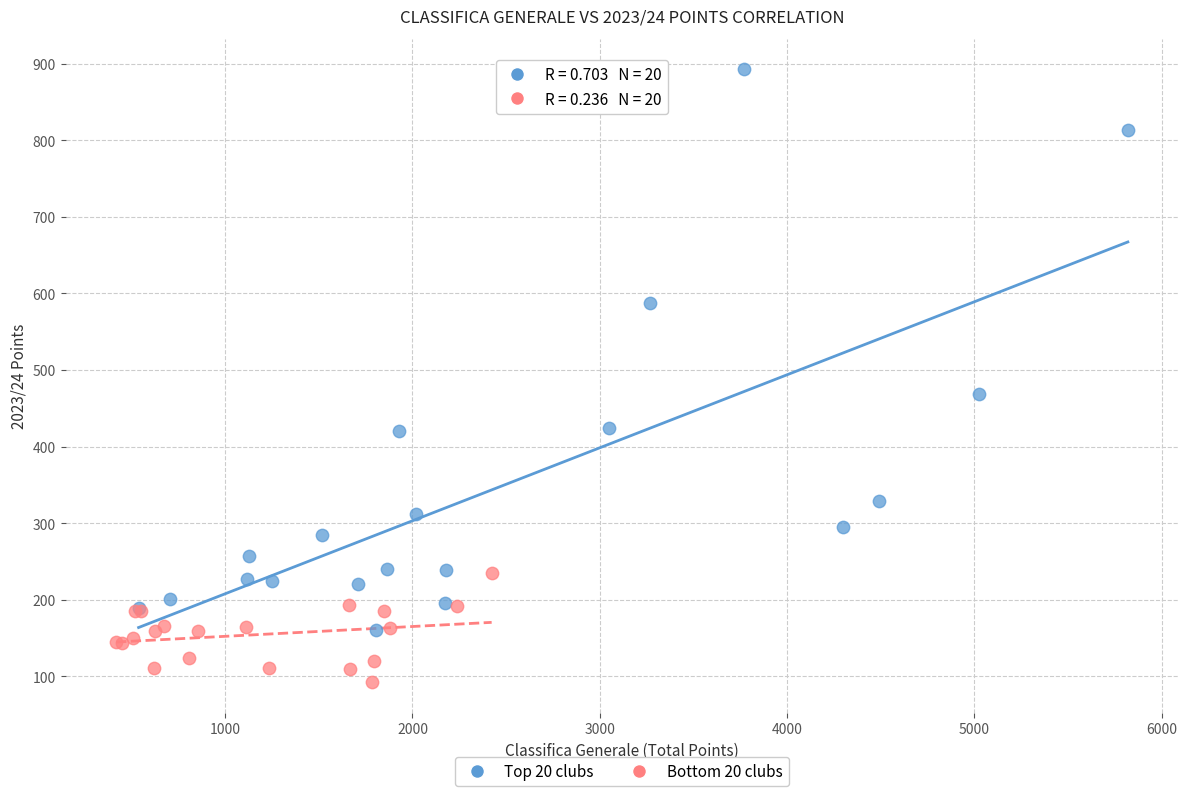

Which series reaches the minimum Y coordinate?

Bottom 20 clubs